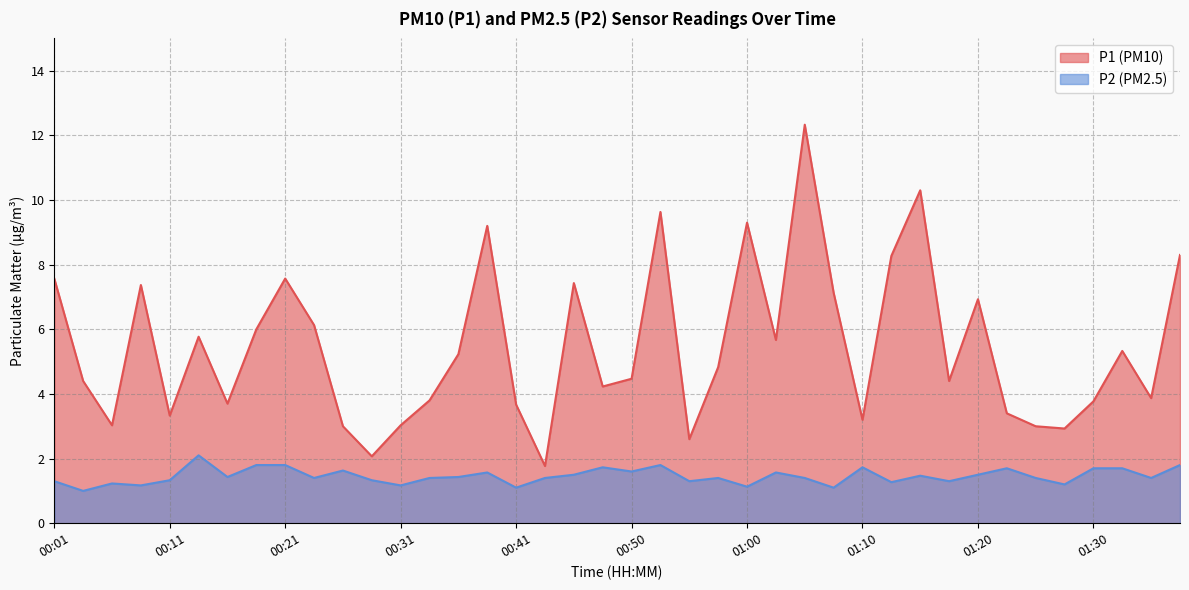

True or false: P2 and P1 cross at least once.

False